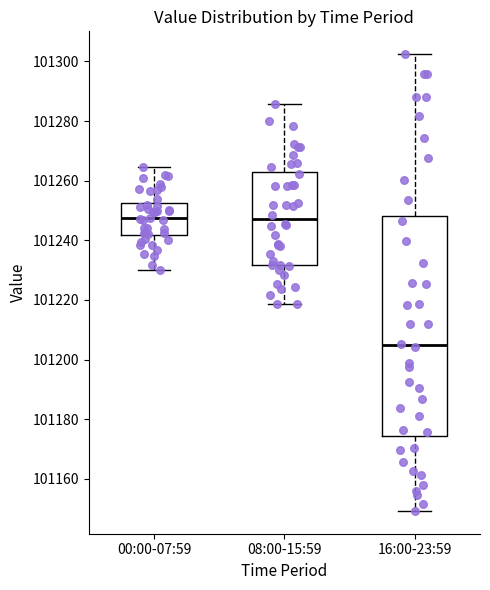

Where does the upper whisker of the box for 16:00-23:59 end on the y-axis? The values are not printed on the chart, so give them approximately, as read against the axis.

101302